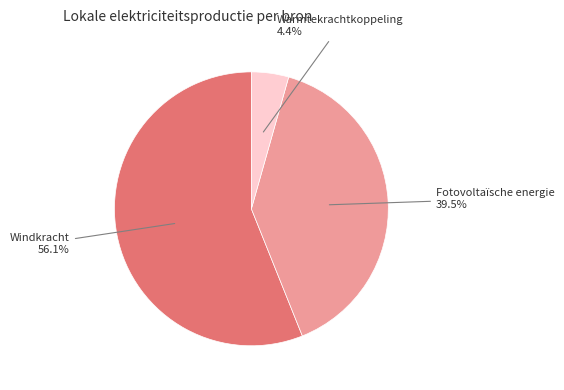

What is the largest slice in the pie chart?

Windkracht